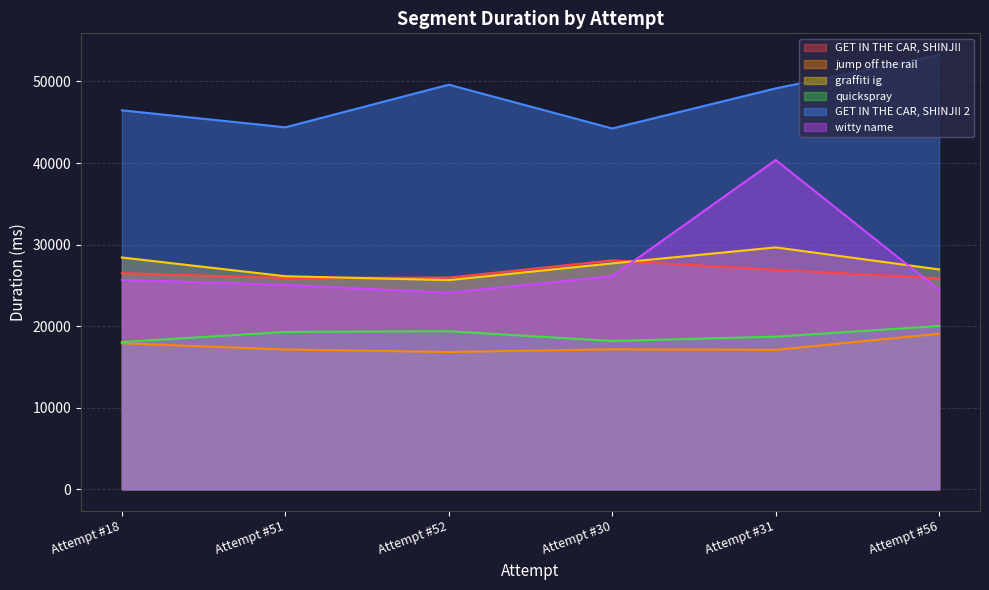

Is it true that jump off the rail equals 32030 at Attempt #56?

False